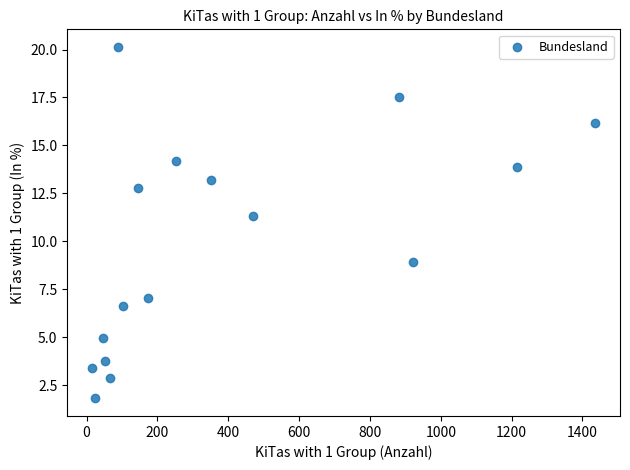

What Y value in the scatter plot is closest to 10?

8.9